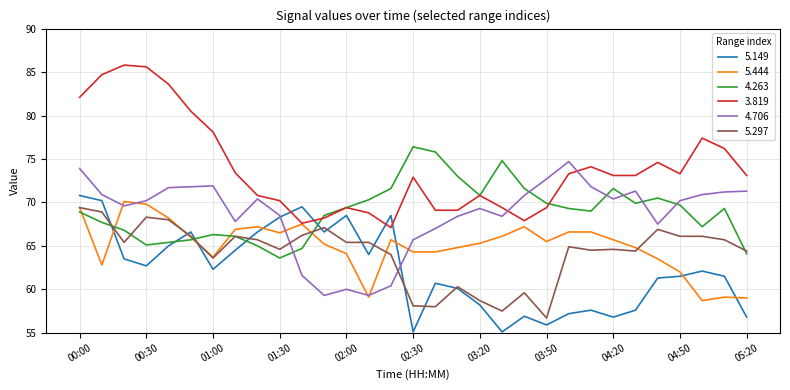

Which series has the largest range (max minus min)?

3.819